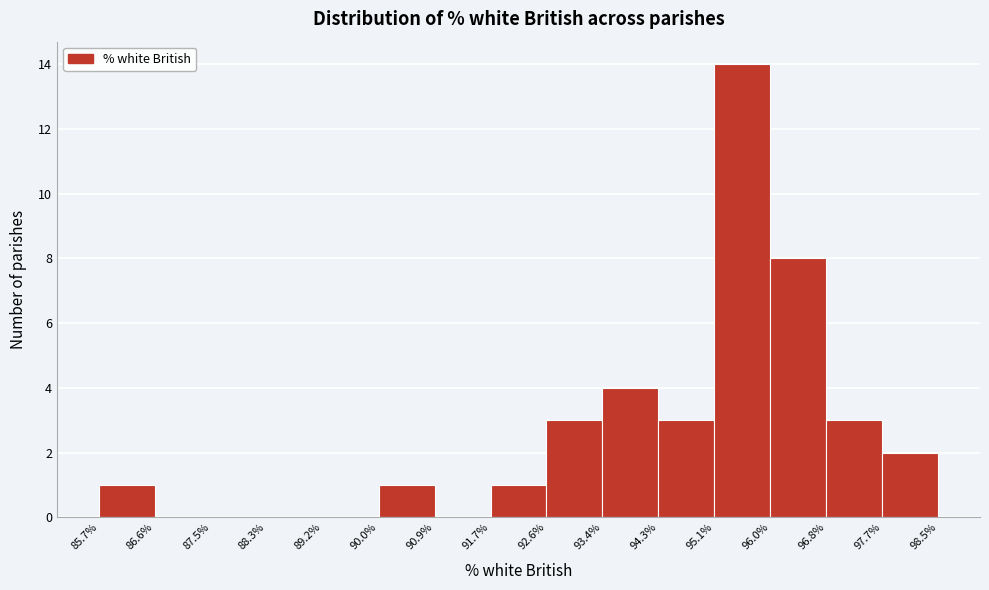

Reading left to right, list every bar in this chart as the range it spans on the x-axis followed by its height. The values are not printed on the chart, so give them approximately, as read against the axis.

85.7% to 86.6%: 1
86.6% to 87.5%: 0
87.5% to 88.3%: 0
88.3% to 89.2%: 0
89.2% to 90.0%: 0
90.0% to 90.9%: 1
90.9% to 91.7%: 0
91.7% to 92.6%: 1
92.6% to 93.4%: 3
93.4% to 94.3%: 4
94.3% to 95.1%: 3
95.1% to 96.0%: 14
96.0% to 96.8%: 8
96.8% to 97.7%: 3
97.7% to 98.5%: 2